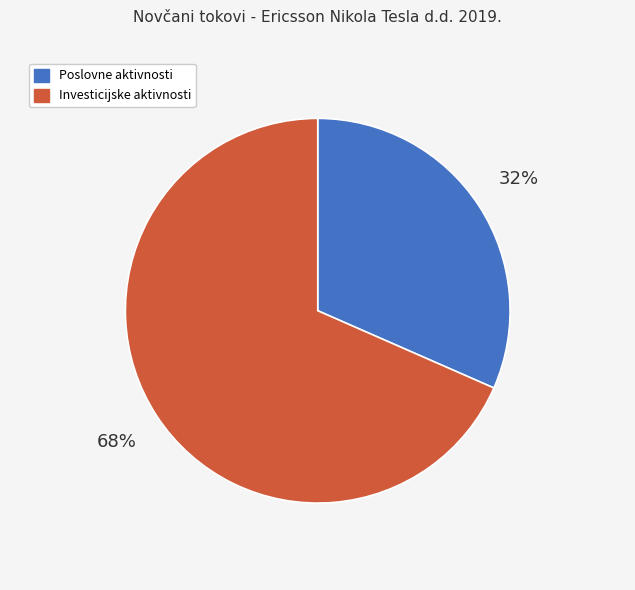

To the nearest percent, what is the average slice percentage?

50%